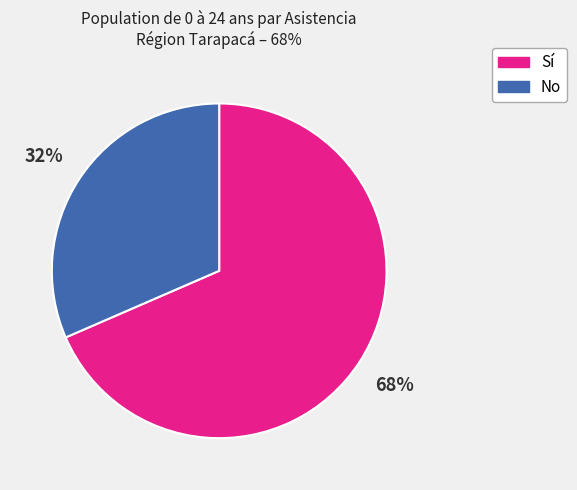

To the nearest percent, what is the combined percentage of Sí and No?

100%